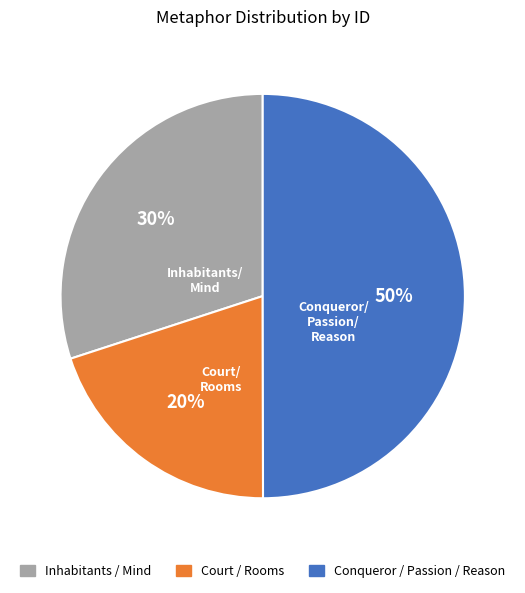

To the nearest percent, what is the difference between the largest and smallest slice percentages?

30%